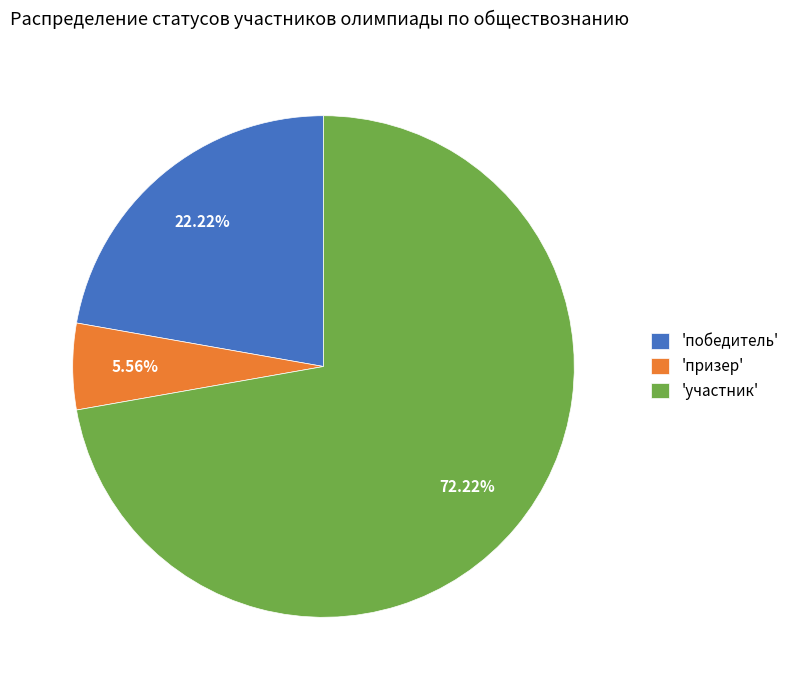

Which category accounts for the majority?

'участник'